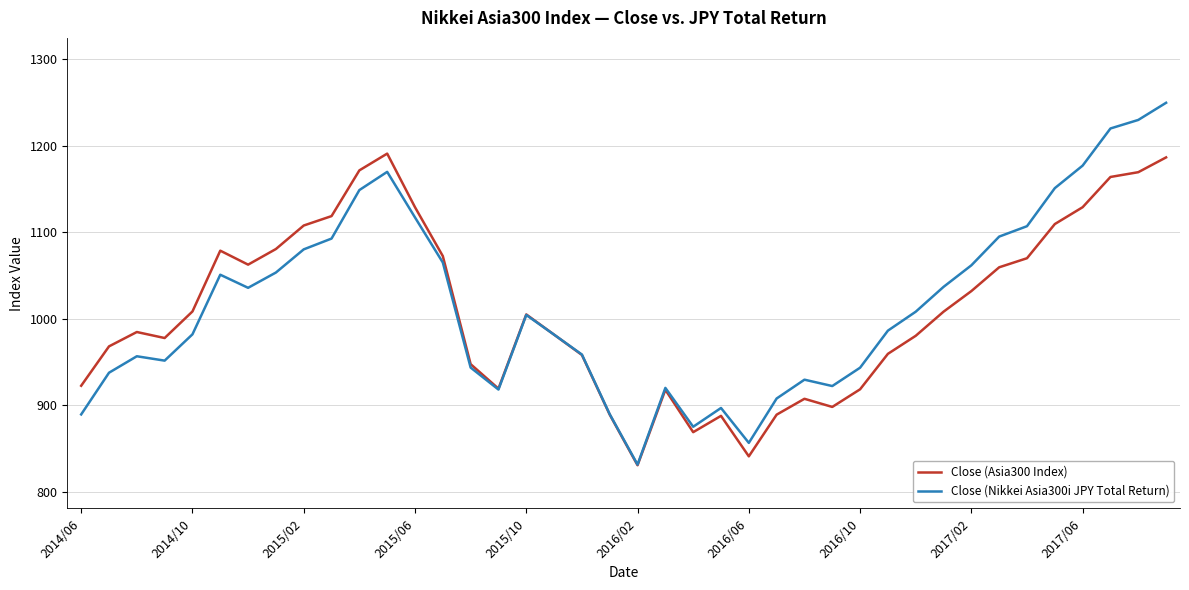

Which series has the largest range (max minus min)?

Close (Nikkei Asia300i JPY Total Return)